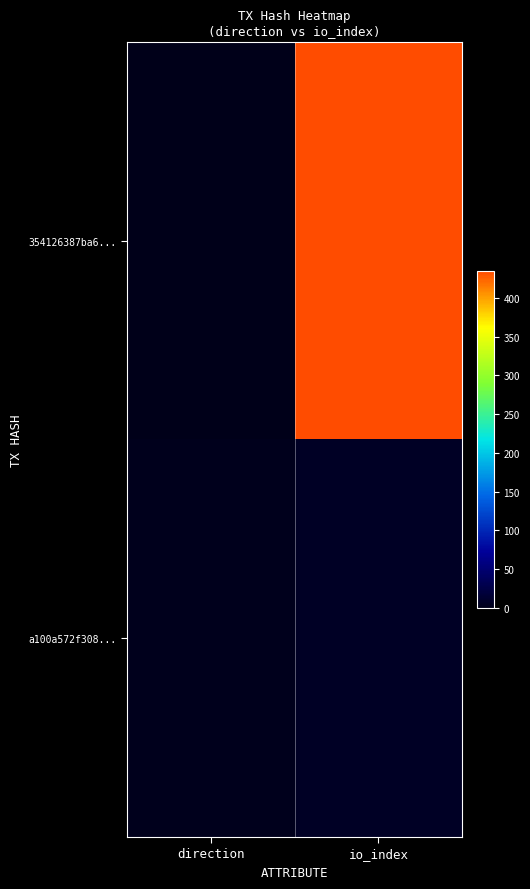

Reading right to left, transcribe all the data shown in this chart.

354126387ba6...: io_index=435	direction=-1
a100a572f308...: io_index=6	direction=1